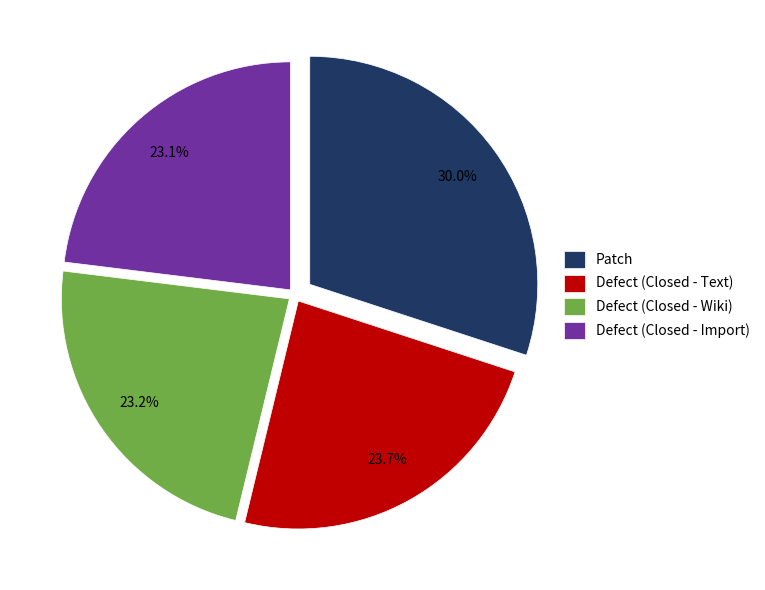

Is there a majority slice in this chart?

No